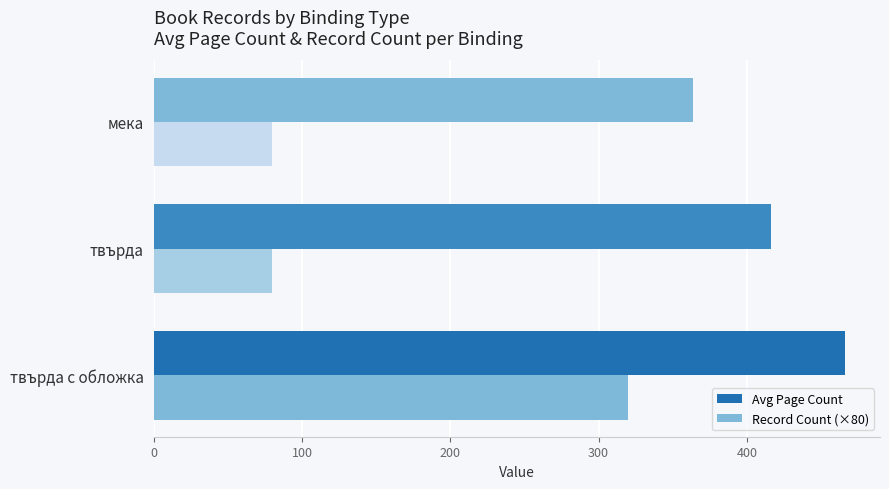

How many series are shown in this chart?

2